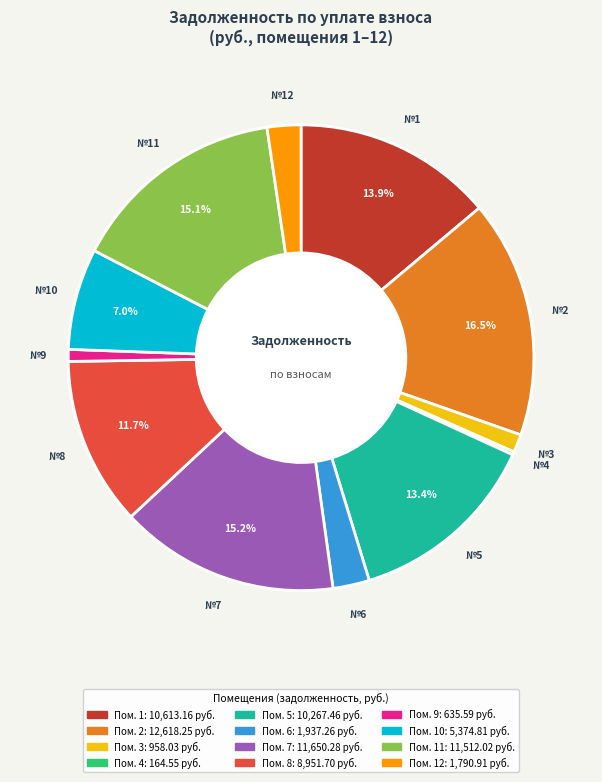

Is there any slice that represents more than half of the pie?

No